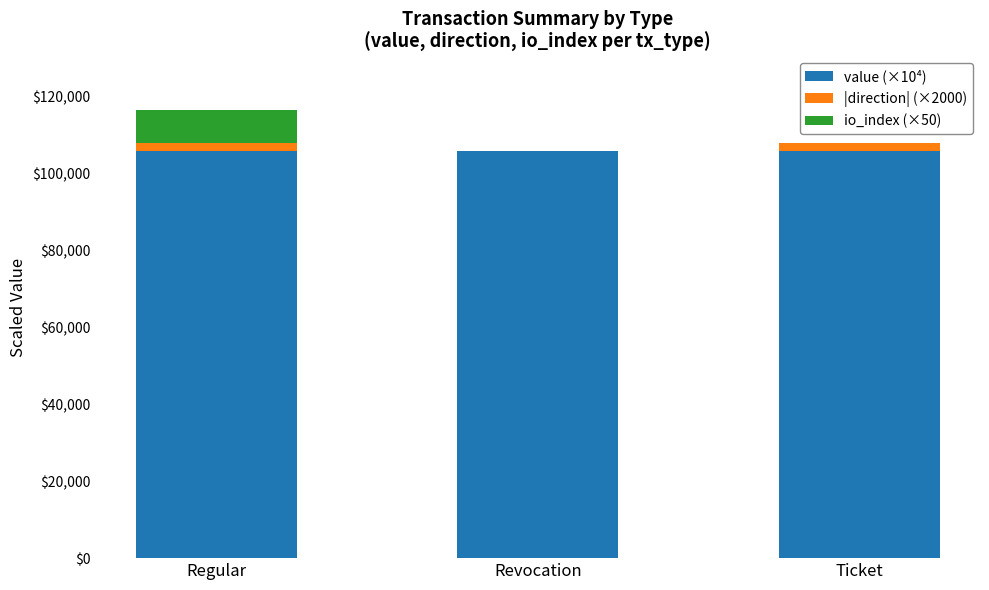

What is the total value across all series at Revocation?

105993.4